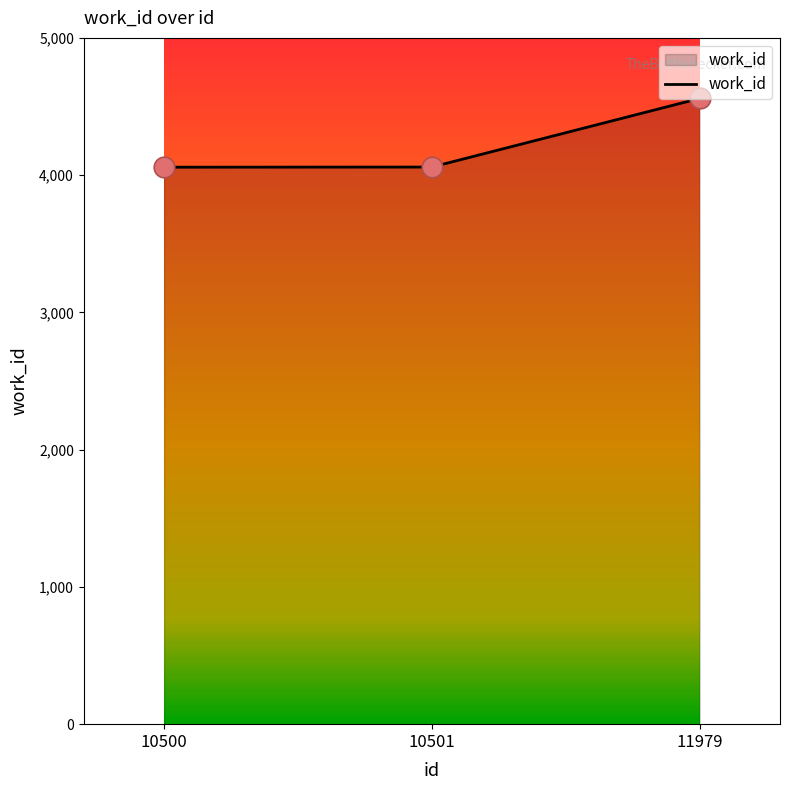

Approximately how many times larger is the value at 10501 compared to 10500?

1.0